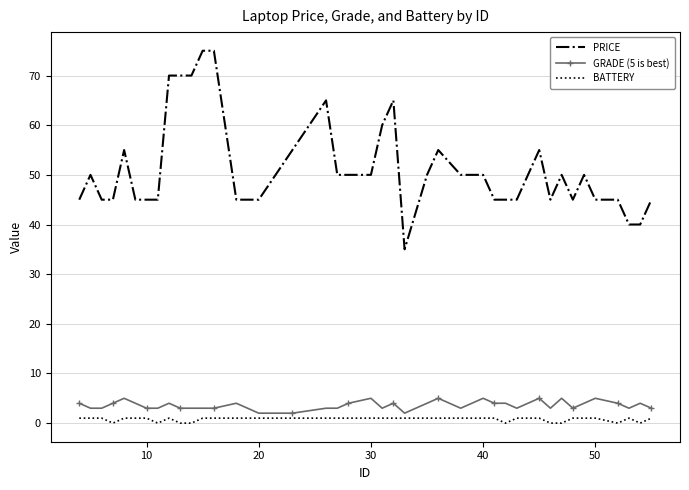

What is the maximum value shown in the chart?

75